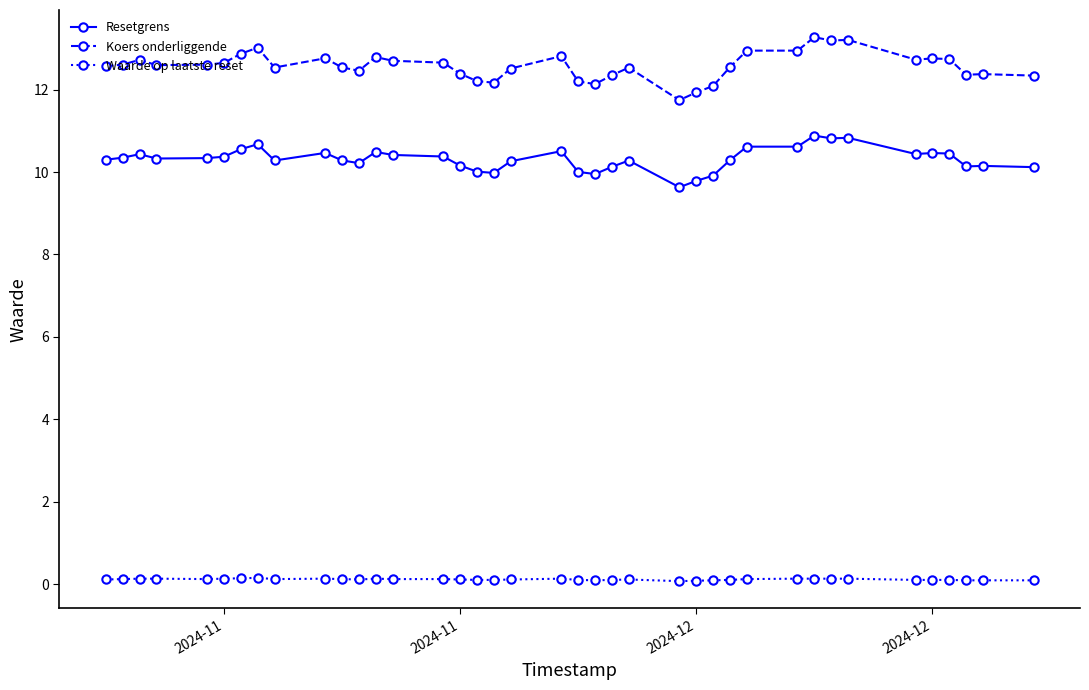

At how many categories does at least one series exceed 1?

39